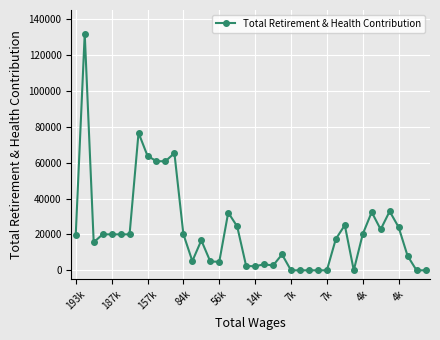

What is the maximum value shown in the chart?

132093